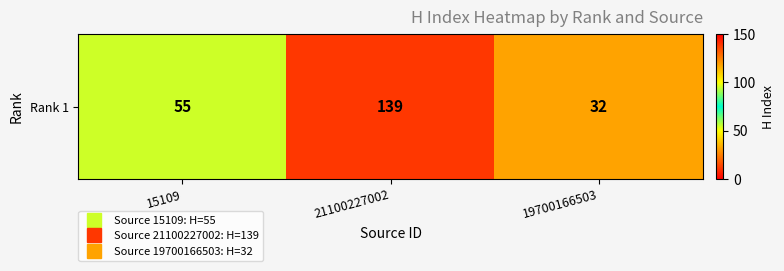

What is the average value?

75